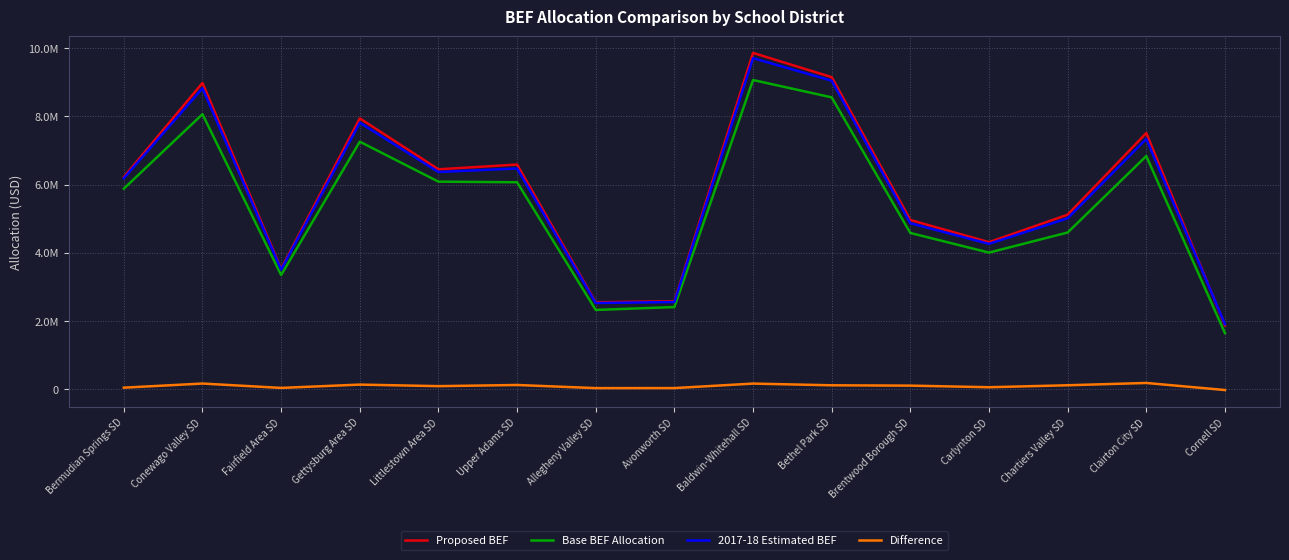

How many series are shown in this chart?

4